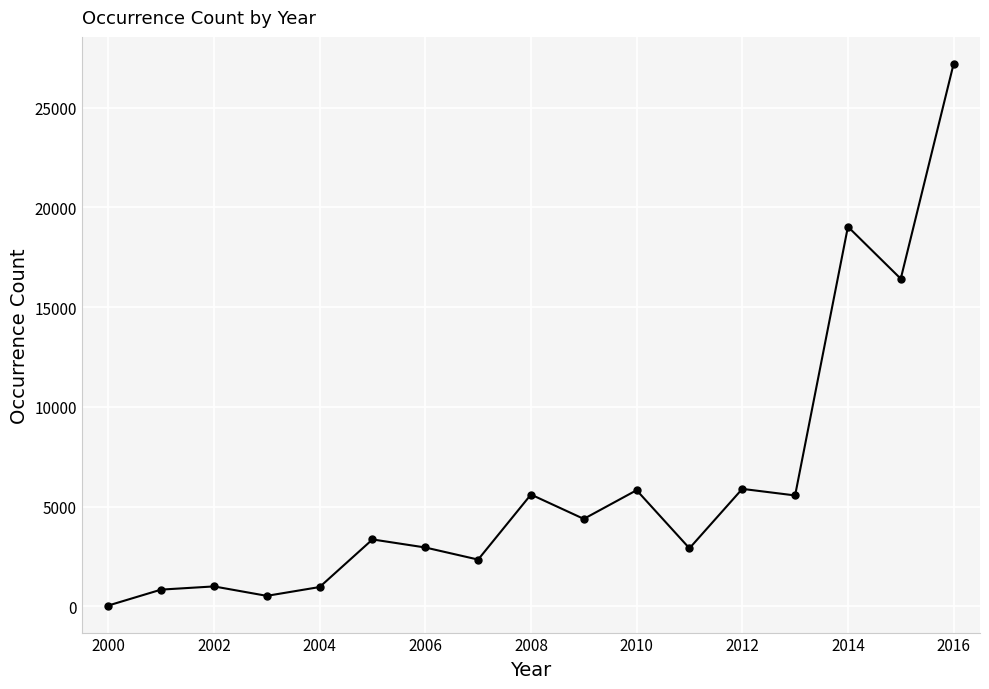

What is the sum of all values?

104842